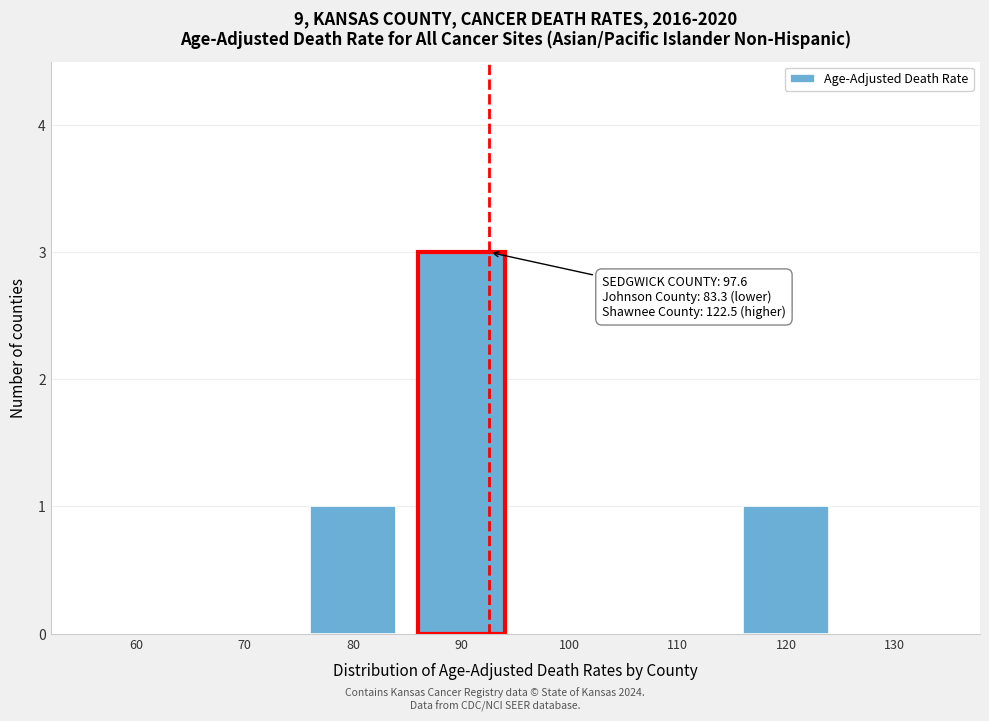

Reading right to left, what are all the values shown in this chart?

130=0	120=1	110=0	100=0	90=3	80=1	70=0	60=0